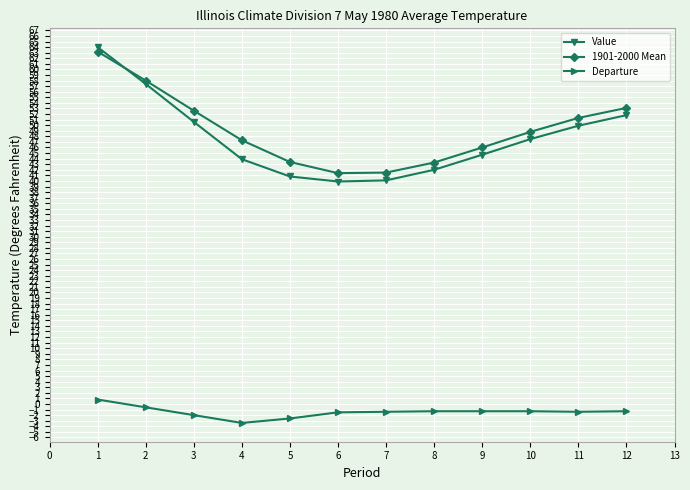

How many data points in 1901-2000 Mean are above 48?

6